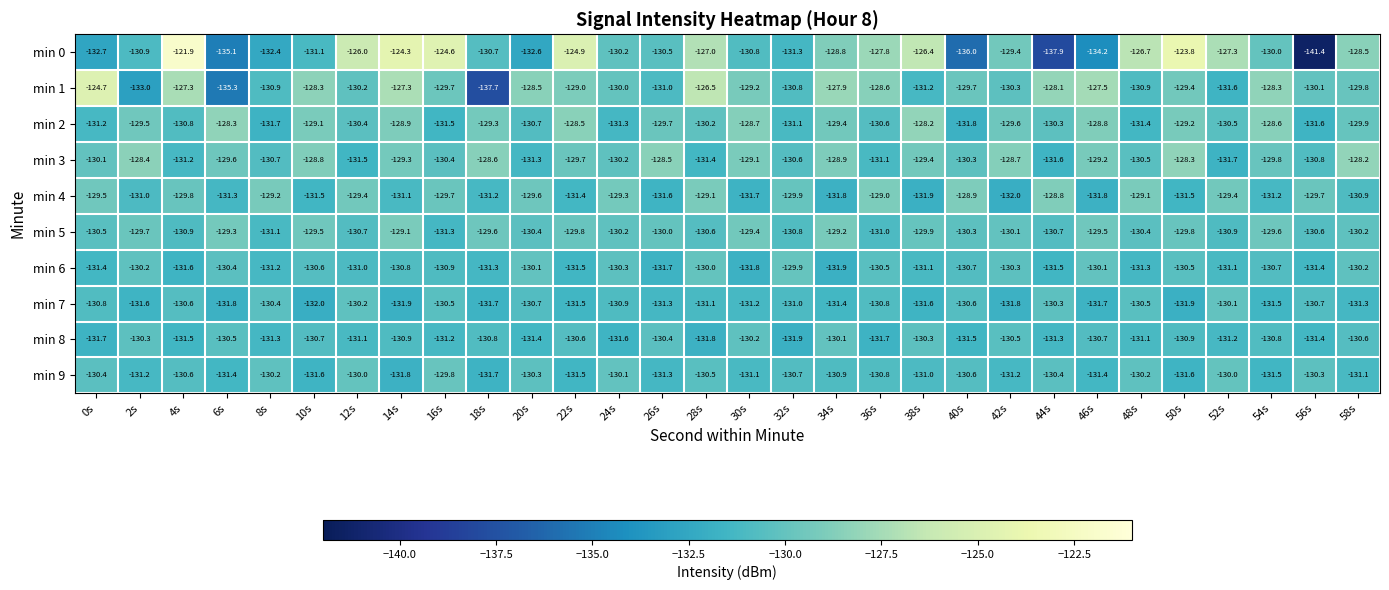

Which label corresponds to the smallest value in the chart?

56s